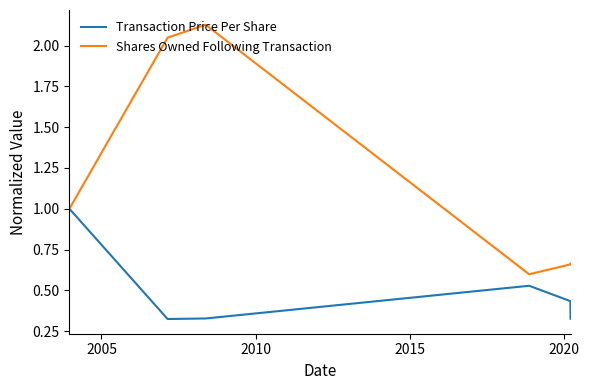

Which series has the largest total across all categories?

Shares Owned Following Transaction